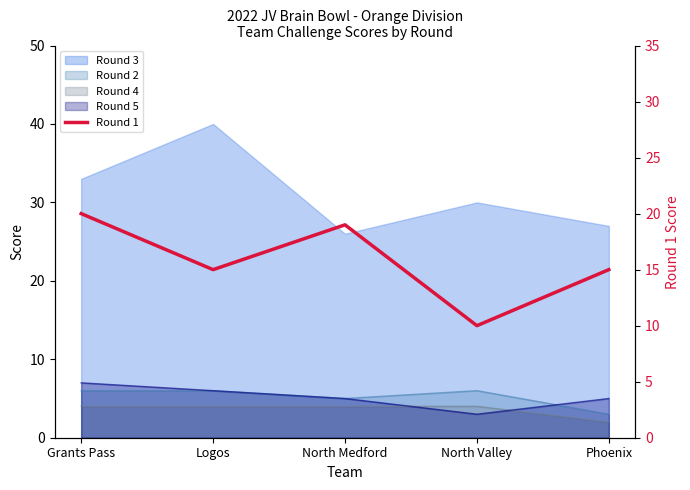

At which category does the data reach its first local peak?

North Medford